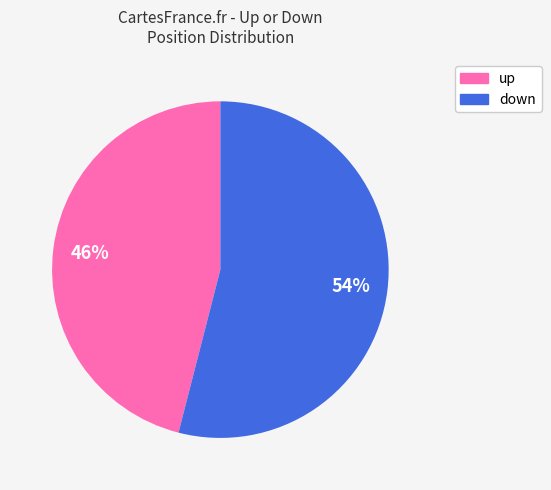

Does up represent more than half of the total?

No